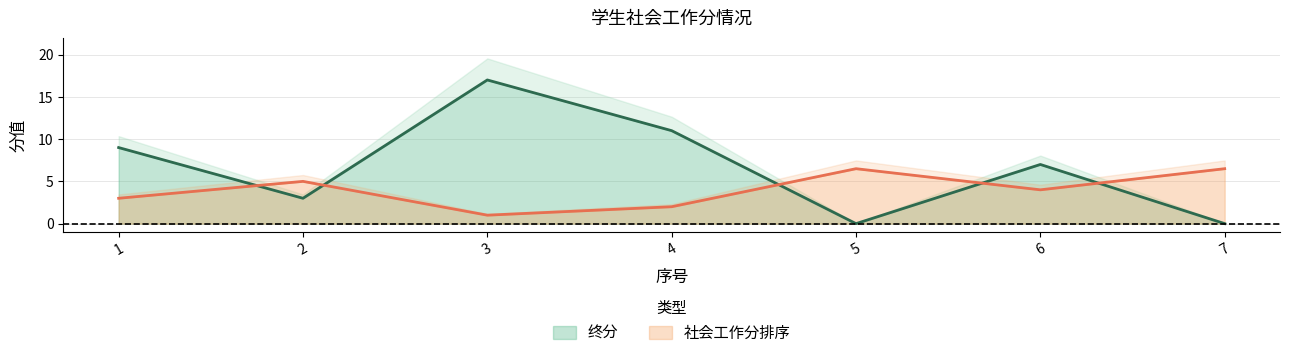

The value of 社会工作分排序 at 1 is 5.3. True or false?

False